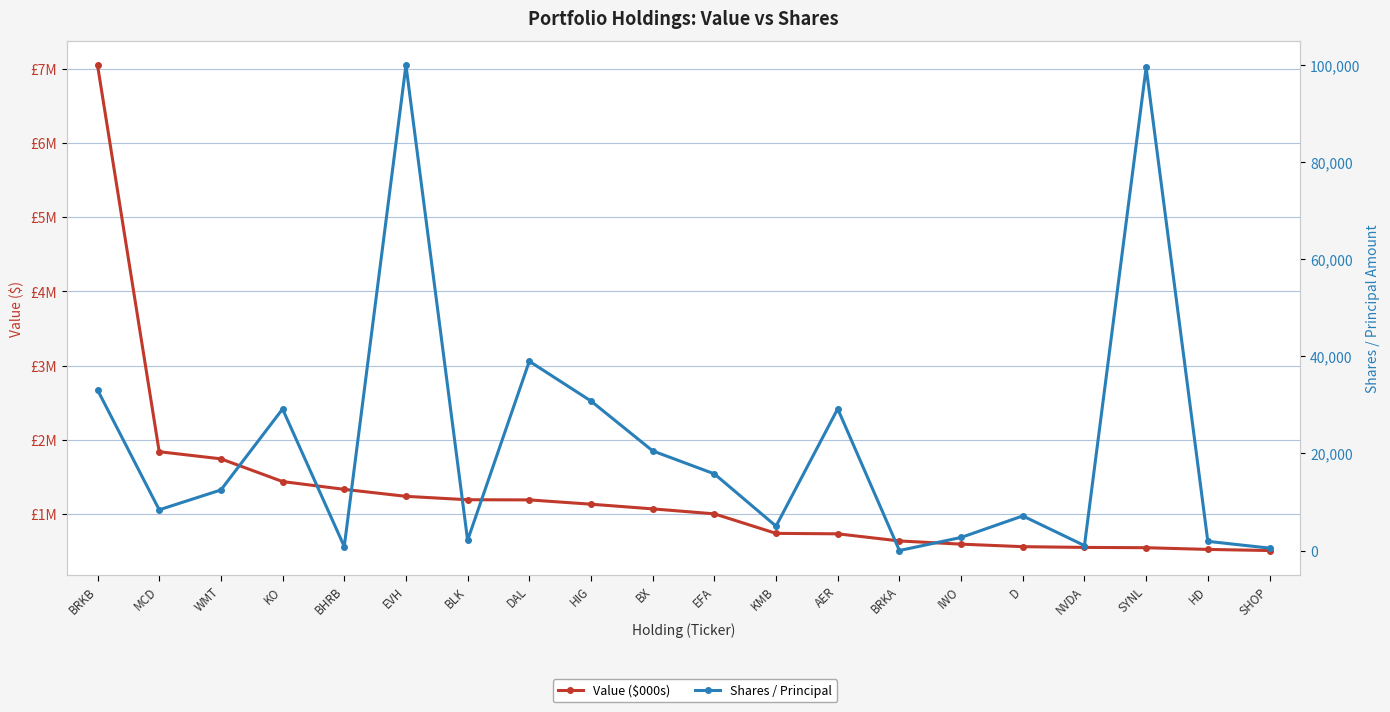

True or false: Value ($000s) has more than 0 interior local peaks.

False